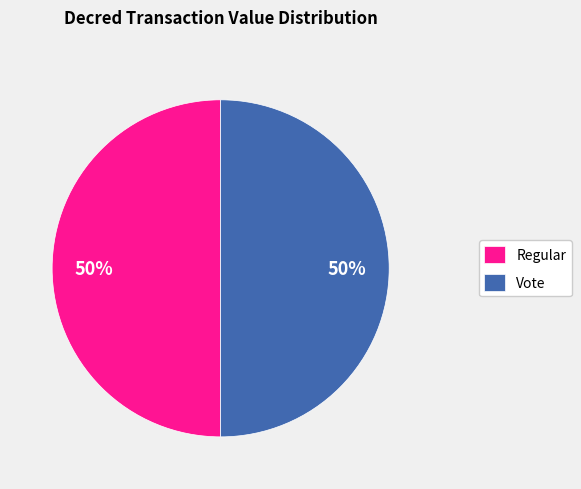

Is the sum of Regular and Vote greater than half?

Yes